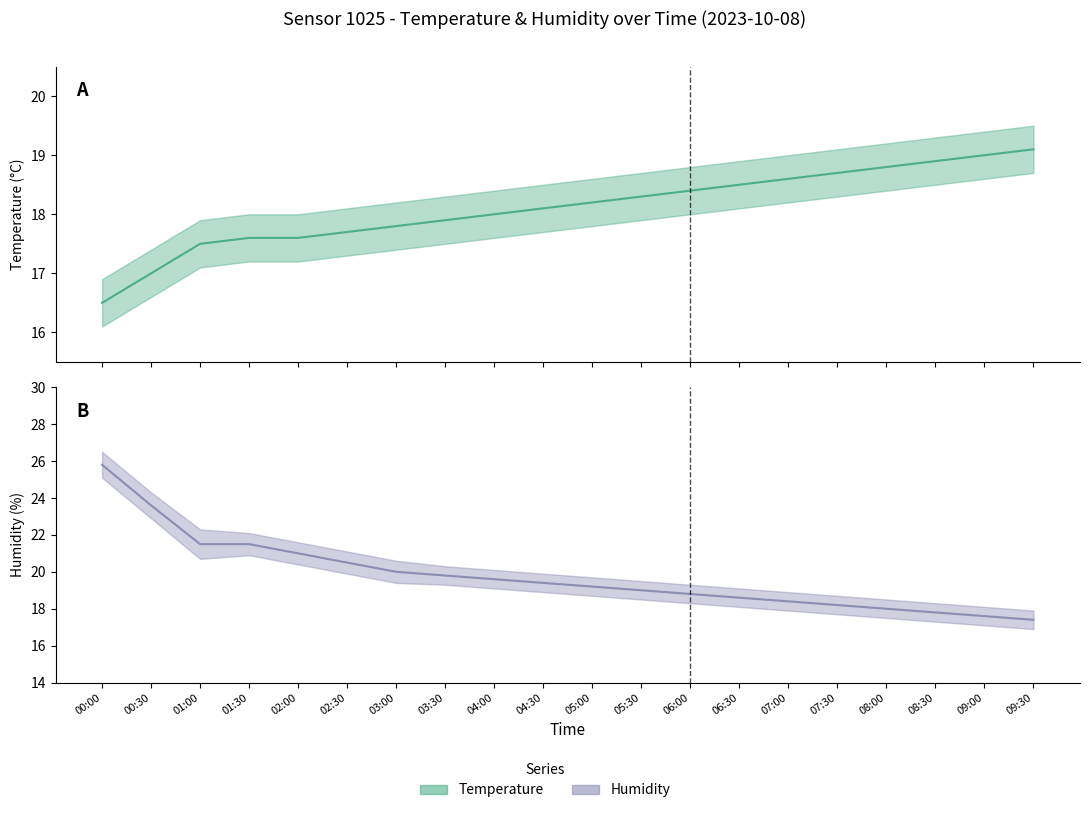

What is the label of the 1st point from the right?

09:30